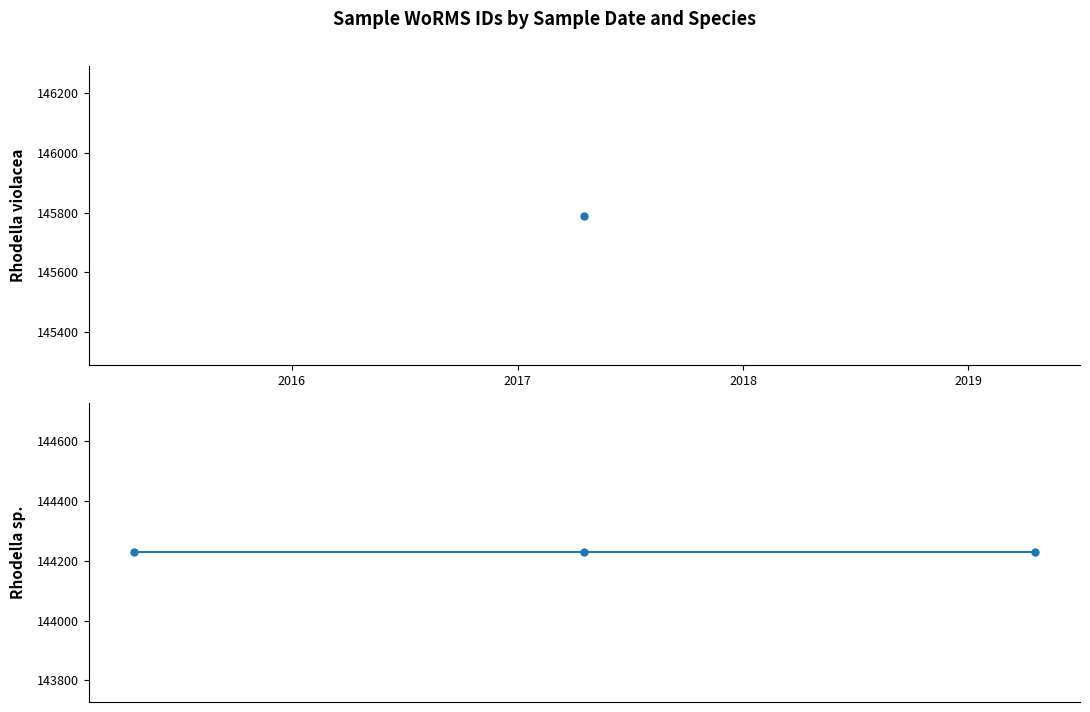

At which label is the value closest to 145009?

19-04-2017